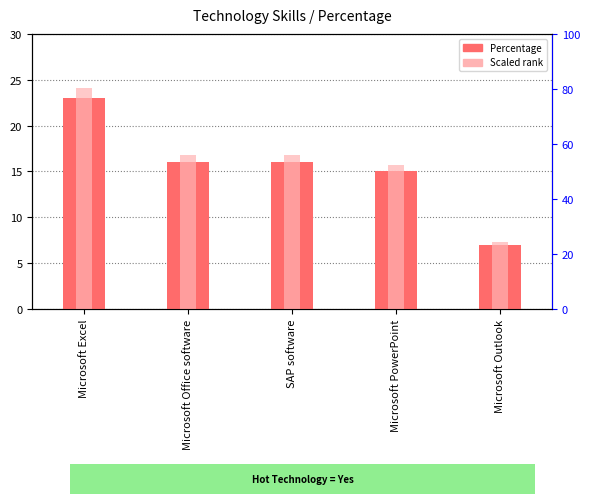

What is the sum of the Percentage values at SAP software and Microsoft Office software?

32.0